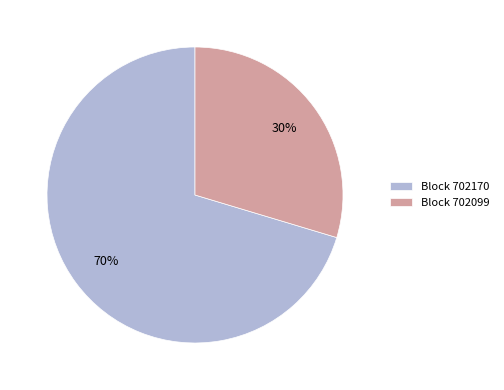

What percentage is the Block 702170 slice, to the nearest percent?

70%